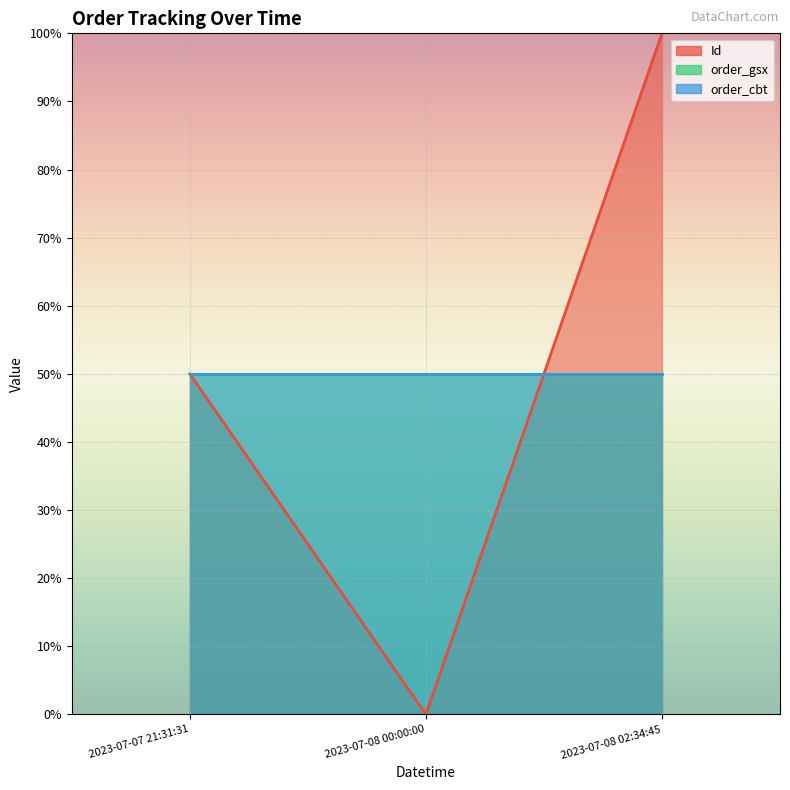

What are all the series names shown in the legend?

Id (line), order_gsx (line), order_cbt (line)